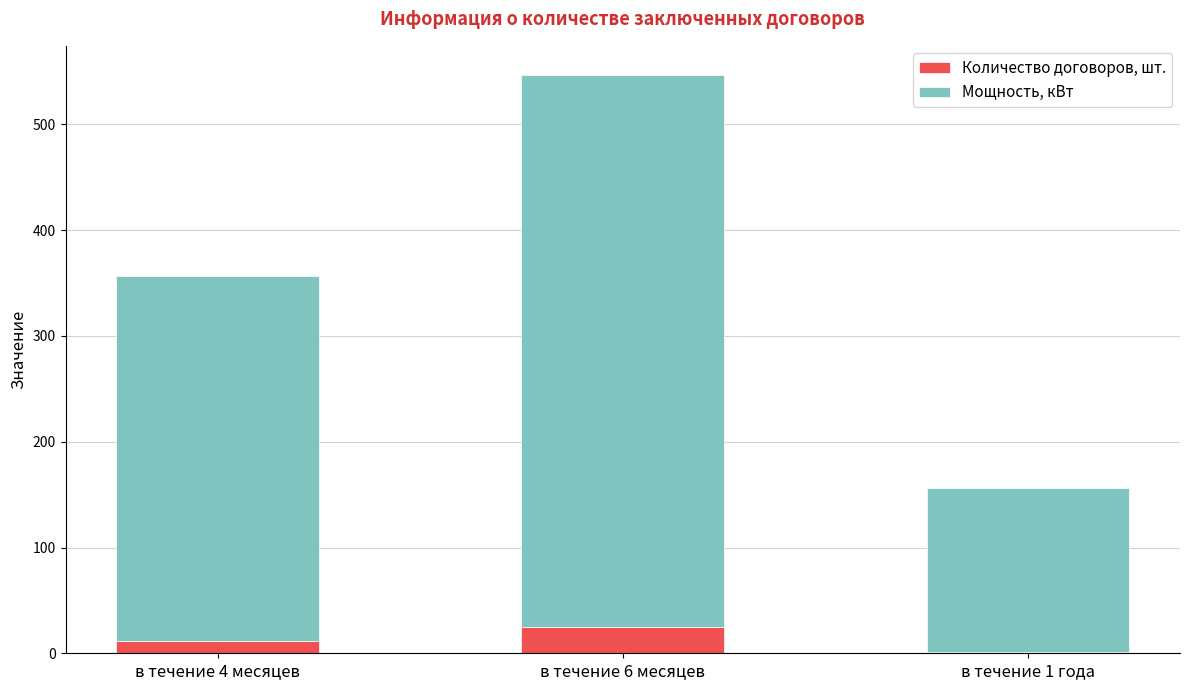

At which category is the sum across all series the highest?

в течение 6 месяцев